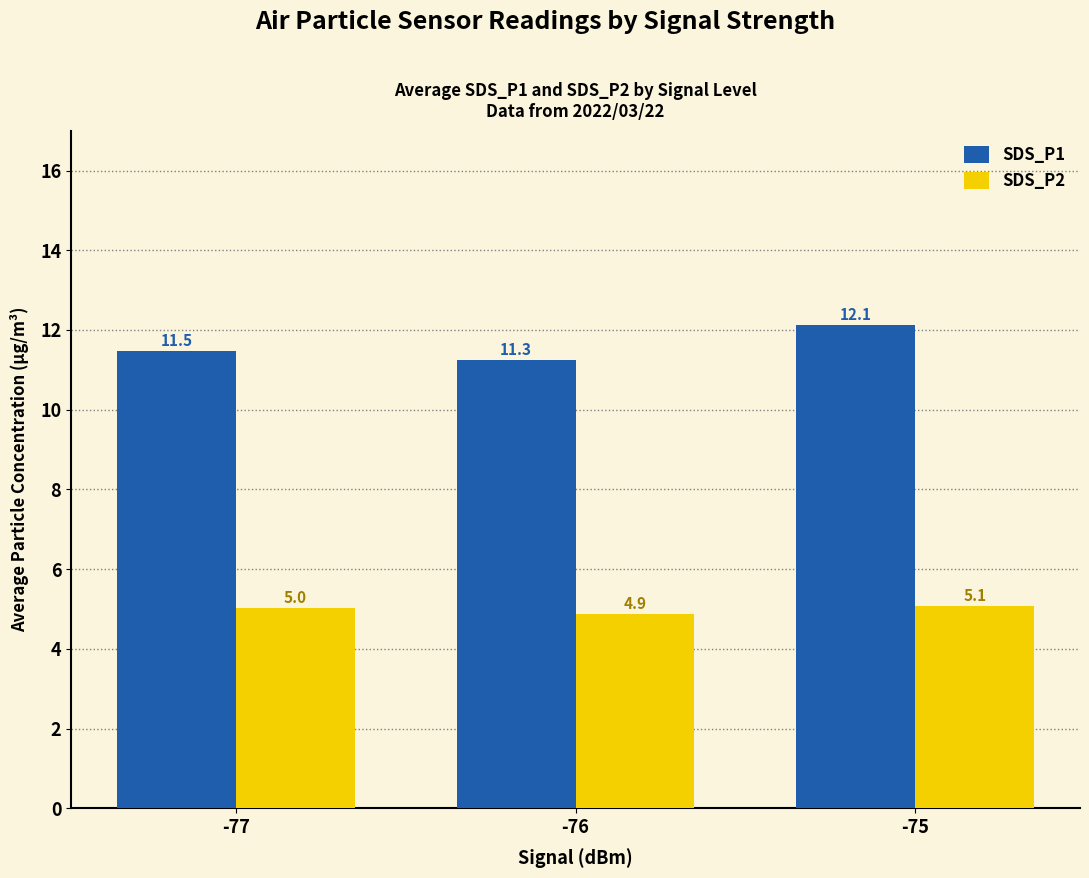

What is the maximum value shown in the chart?

12.1